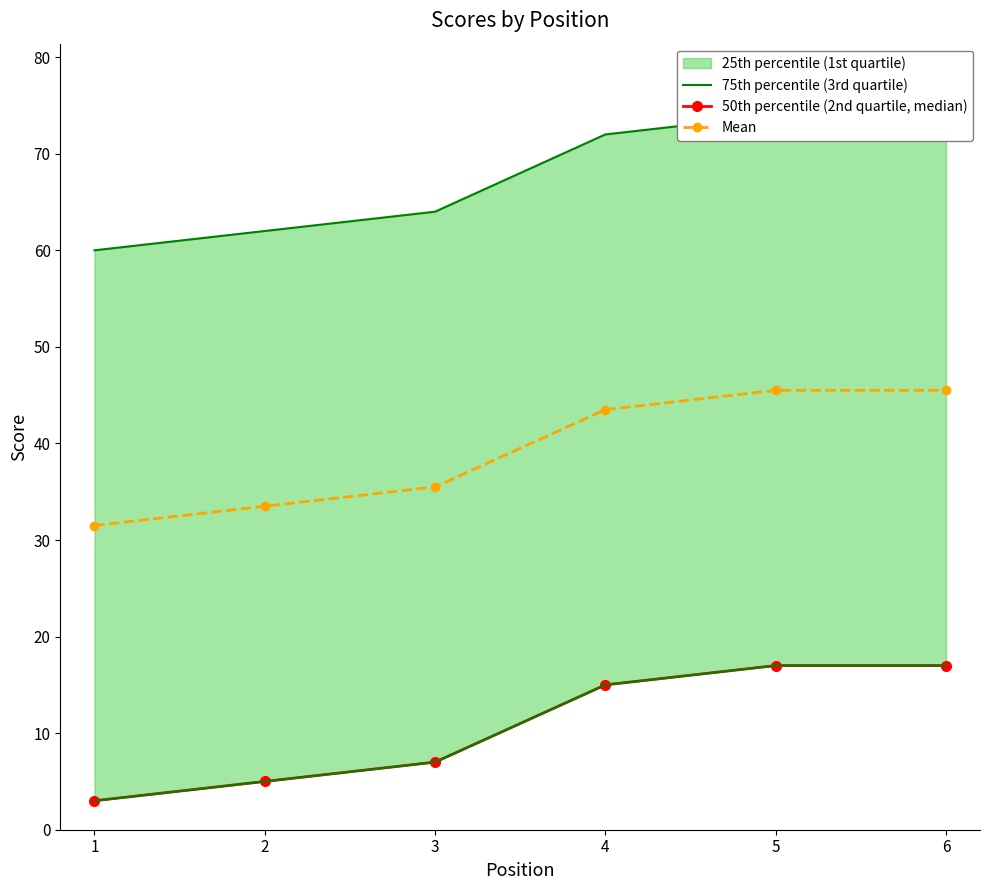

Reading left to right, what are all the values shown in this chart?

75th percentile (3rd quartile): 1=60.0	2=62.0	3=64.0	4=72.0	5=74.0	6=74.0
50th percentile (2nd quartile, median): 1=3.0	2=5.0	3=7.0	4=15.0	5=17.0	6=17.0
Mean: 1=31.5	2=33.5	3=35.5	4=43.5	5=45.5	6=45.5